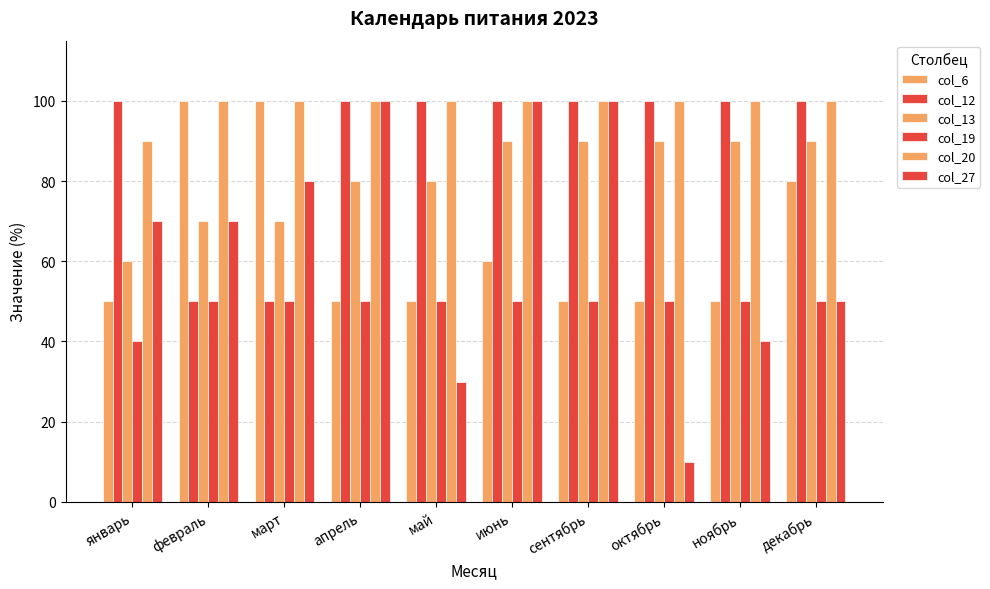

What is the difference between the highest and lowest values at январь?

60